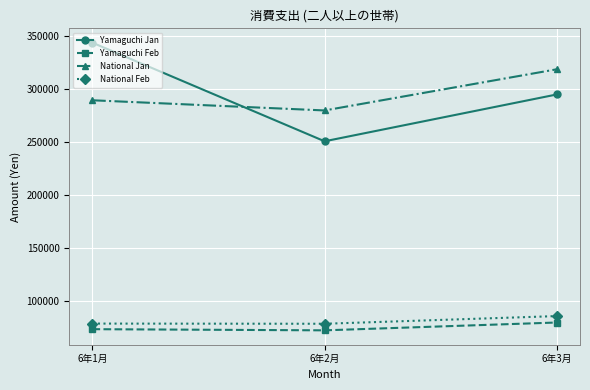

What is the value of the Yamaguchi Jan point at the 3rd from the left?

294955